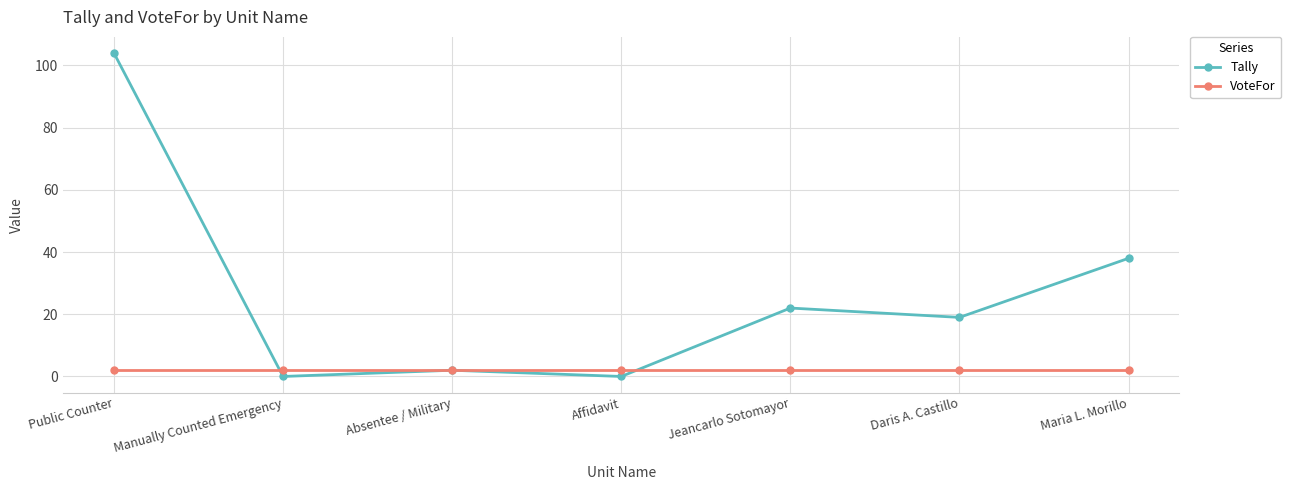

Which series changed the most between Public Counter and Manually Counted Emergency?

Tally